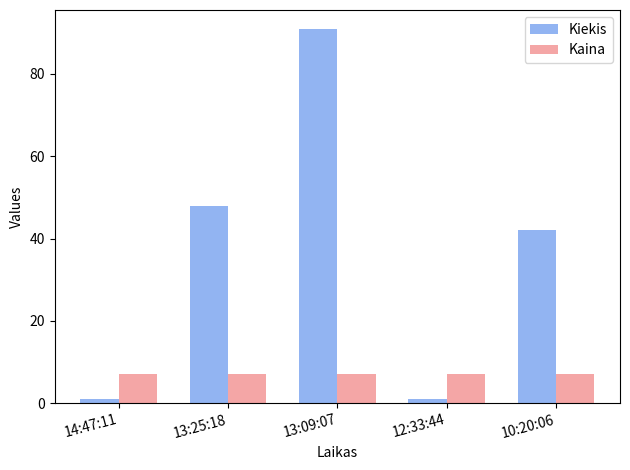

What is the total value across all series at 14:47:11?

8.1